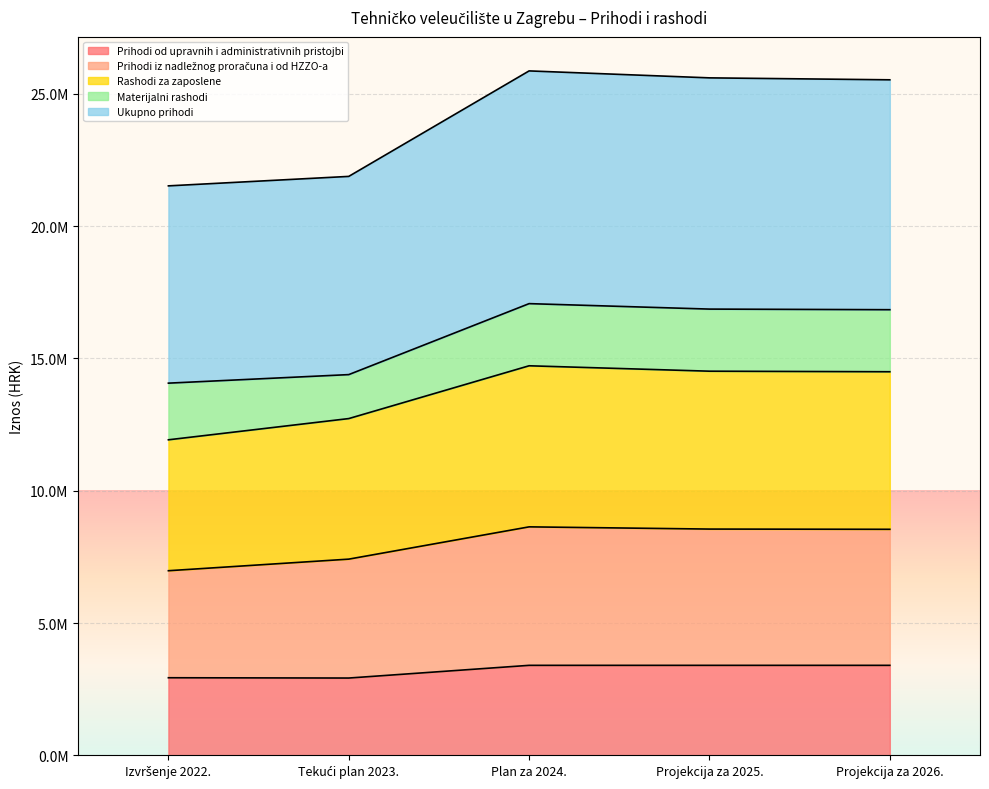

List the labels in order of Rashodi za zaposlene value, smallest first.

Izvršenje 2022., Tekući plan 2023., Projekcija za 2026., Projekcija za 2025., Plan za 2024.